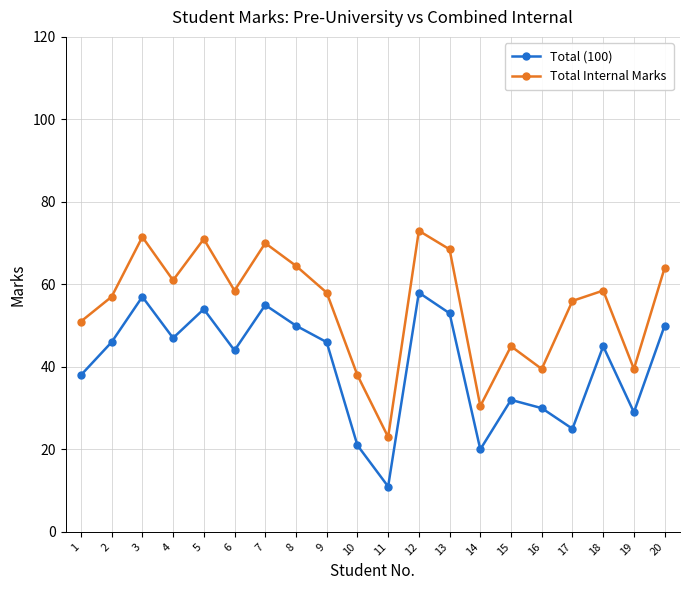

Is it true that Total Internal Marks equals 18.8 at 7?

False